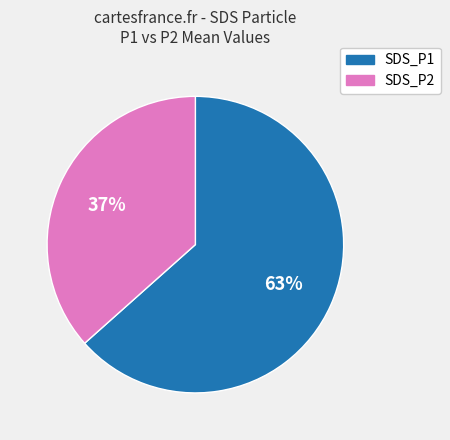

What is the ratio of the value at SDS_P2 to the value at SDS_P1?

0.6